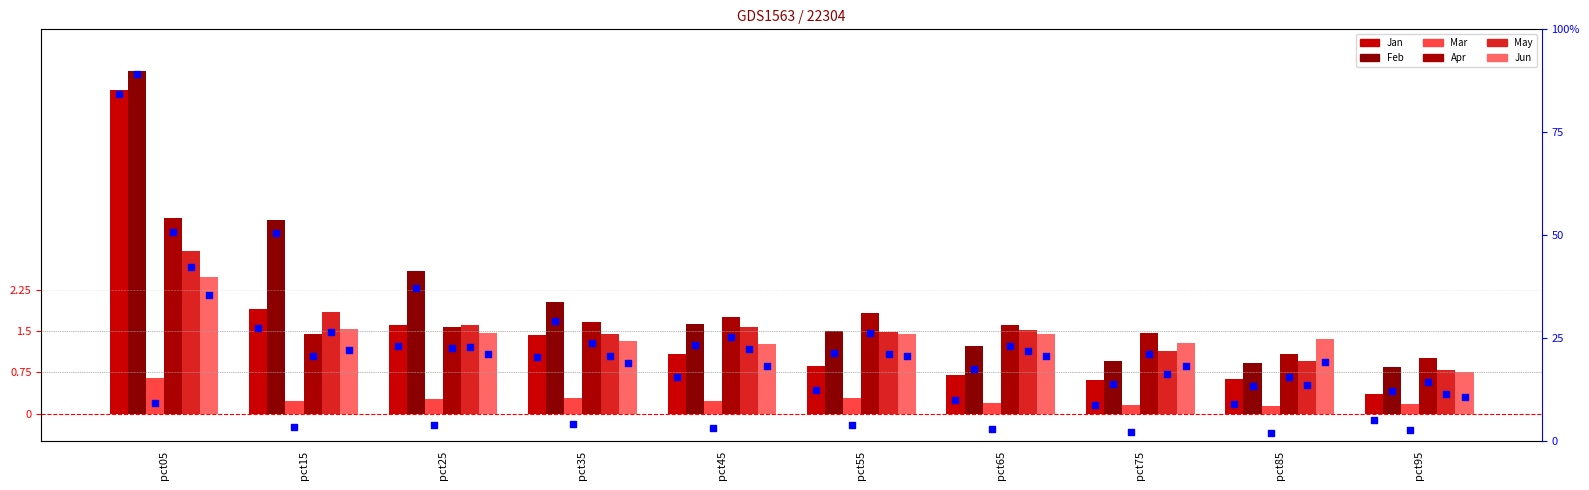

Which series contains the lowest Y value?

Mar